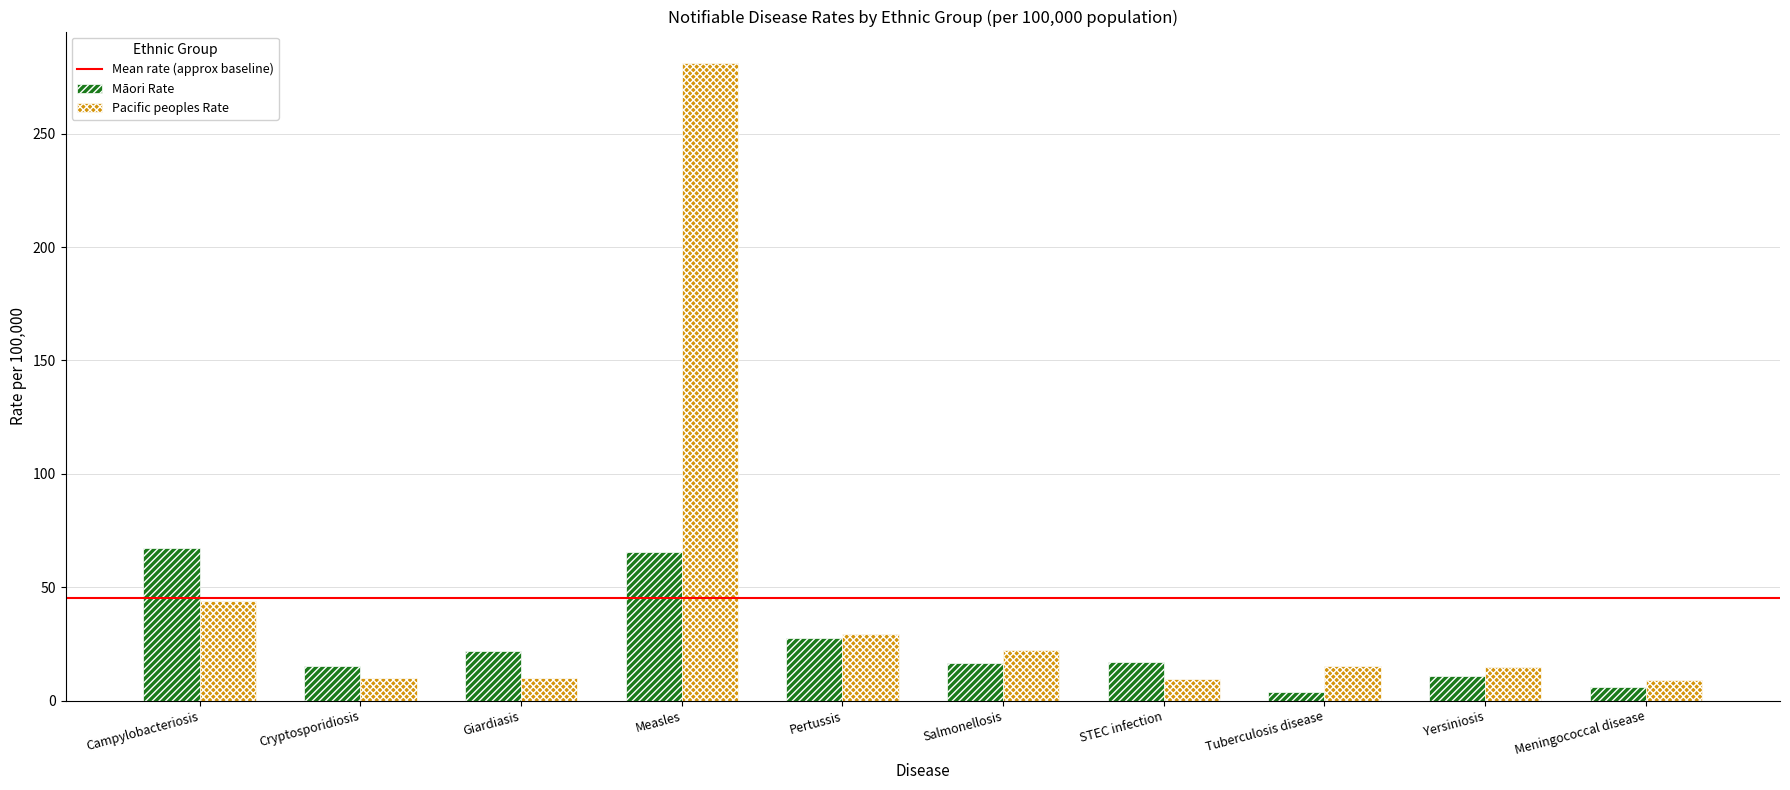

The value of Māori Rate at Salmonellosis is 16.5. True or false?

True